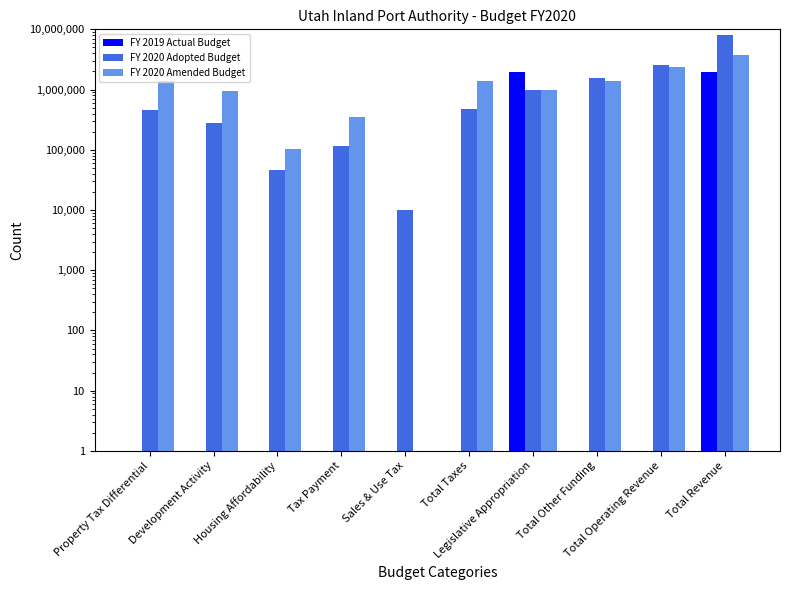

At which category is the sum across all series the highest?

Total Revenue